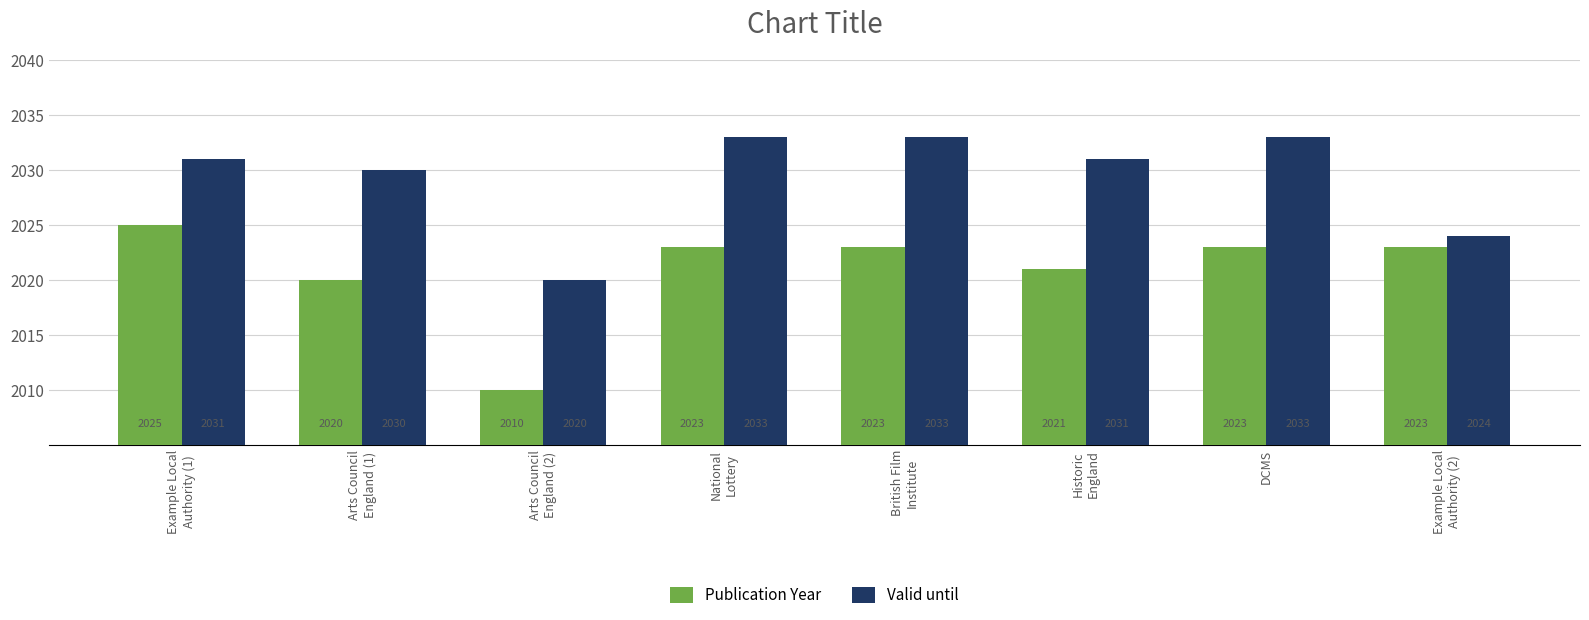

Reading left to right, extract all data points from this chart.

Publication Year: 2025	2020	2010	2023	2023	2021	2023	2023
Valid until: 2031	2030	2020	2033	2033	2031	2033	2024